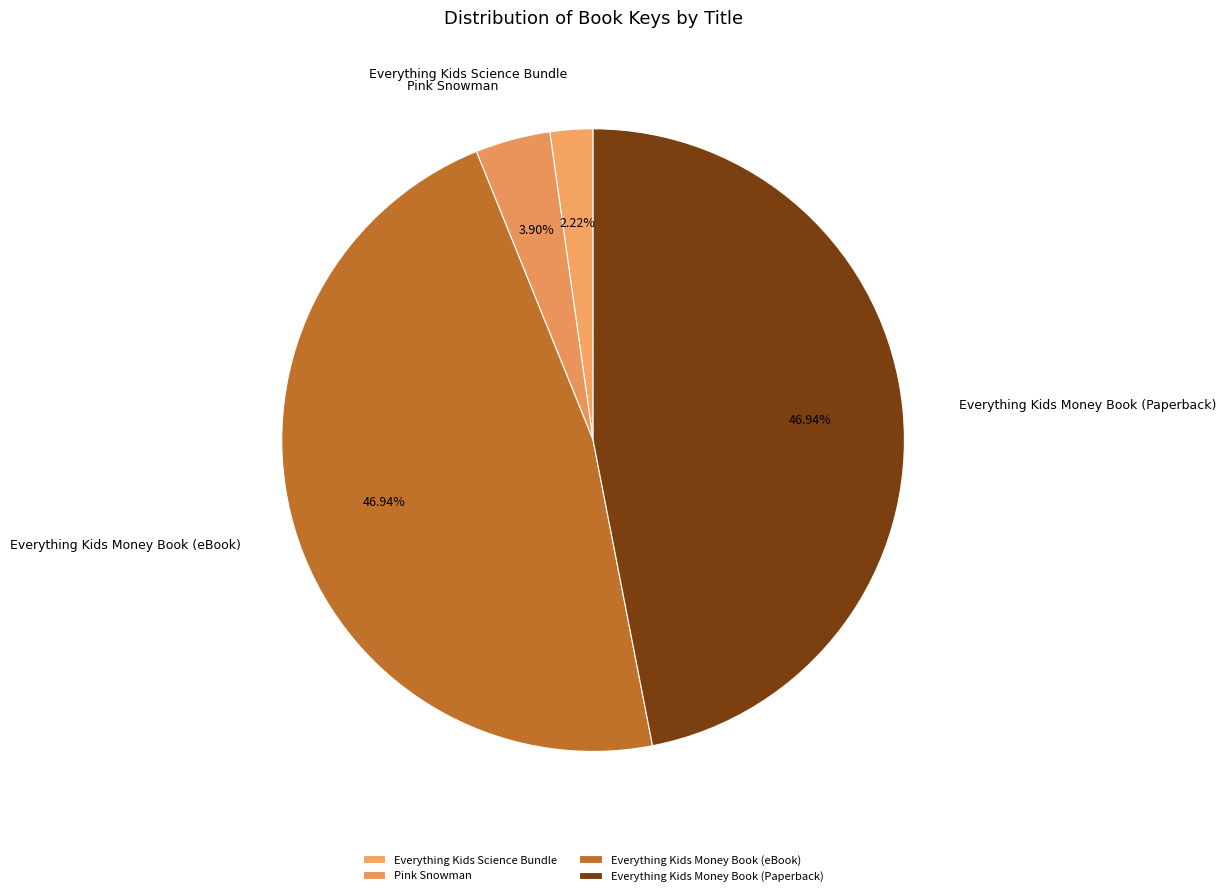

How many segments does this pie chart have?

4